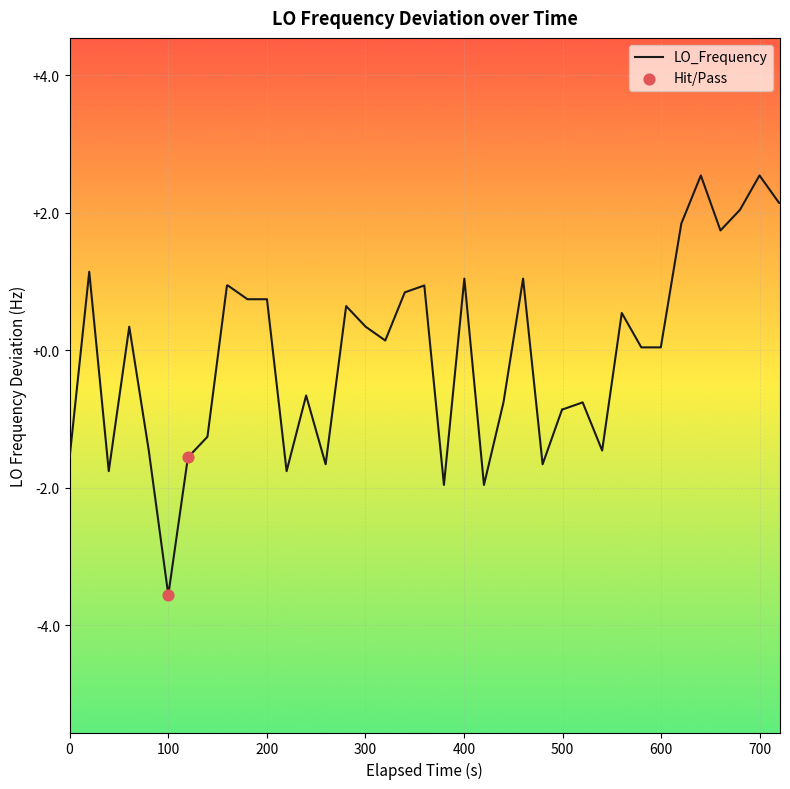

What is the minimum value shown in the chart?

-3.6